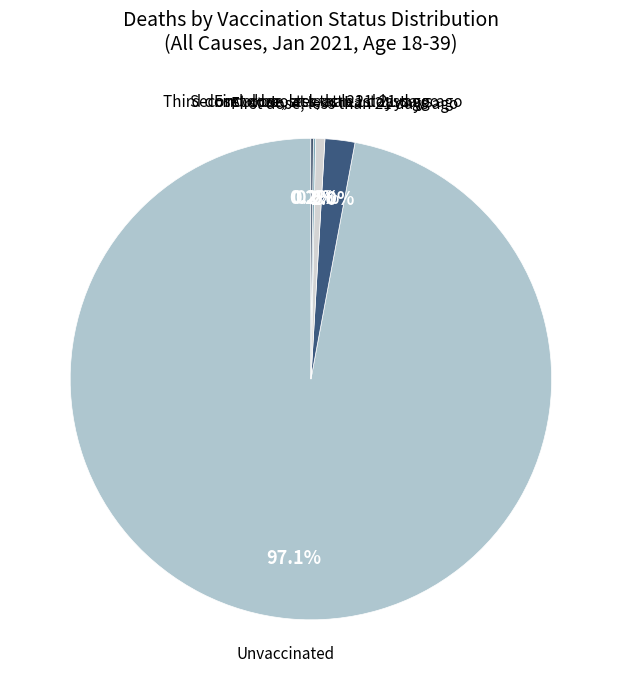

To the nearest percent, what is the average slice percentage?

20%